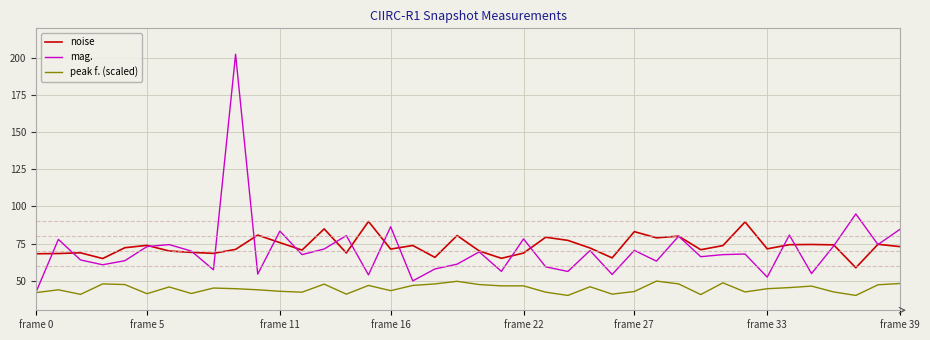

True or false: peak f. (scaled) and noise intersect in this chart.

False